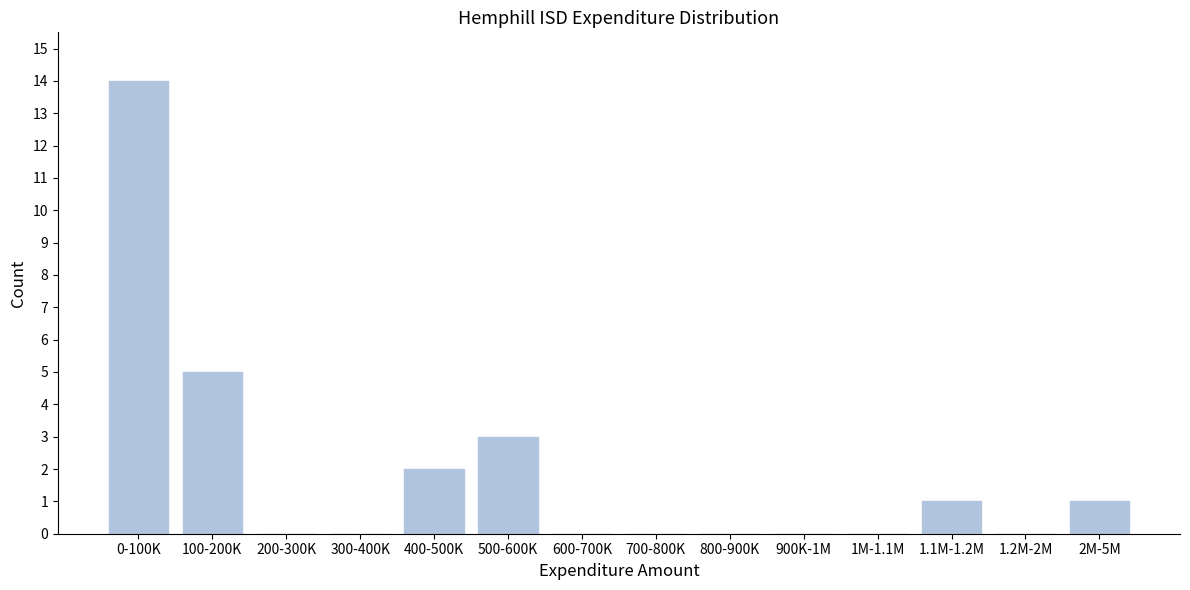

Reading left to right, transcribe all the data shown in this chart.

0-100K=14	100-200K=5	200-300K=0	300-400K=0	400-500K=2	500-600K=3	600-700K=0	700-800K=0	800-900K=0	900K-1M=0	1M-1.1M=0	1.1M-1.2M=1	1.2M-2M=0	2M-5M=1